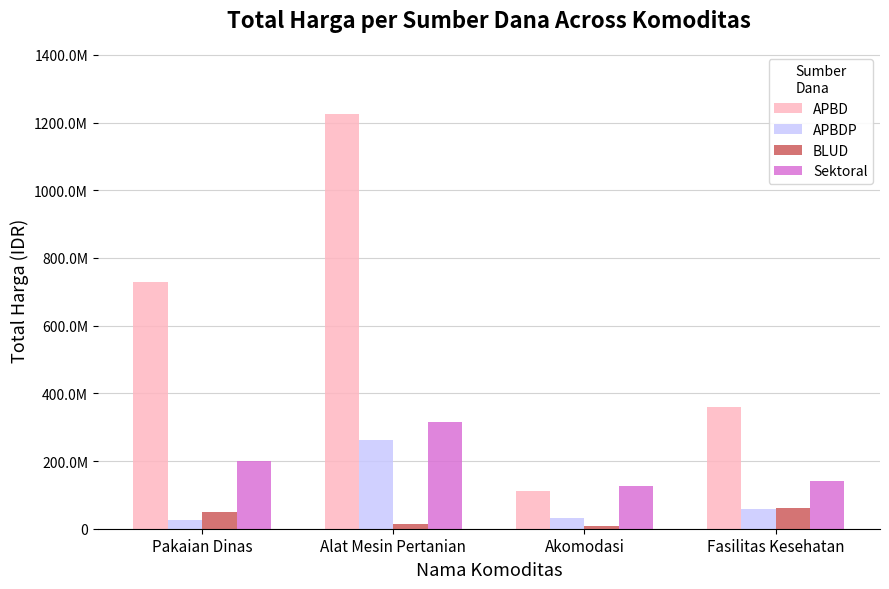

At how many categories does at least one series exceed 1146610610?

1